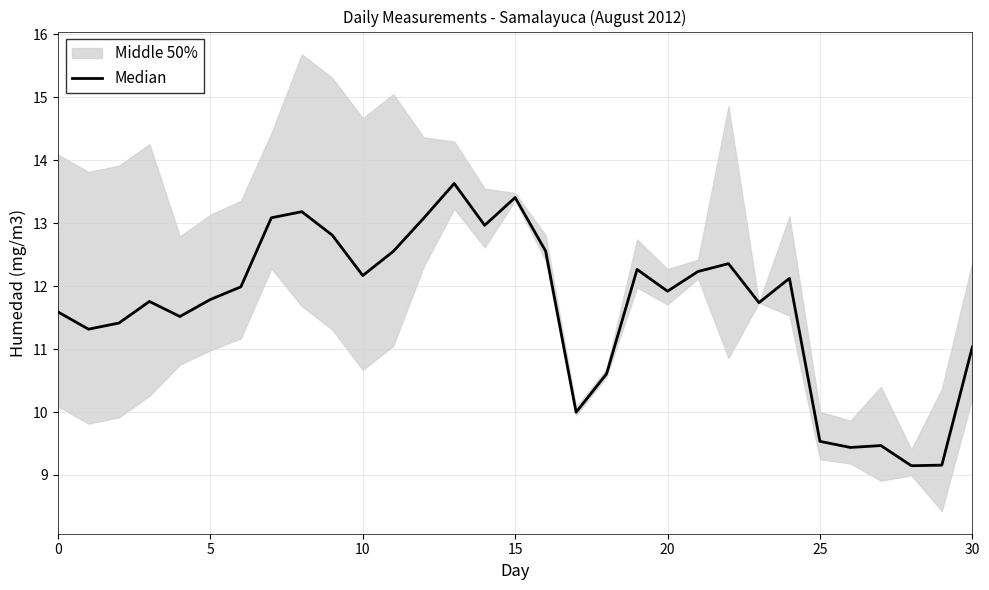

How many lines are shown in the chart?

1